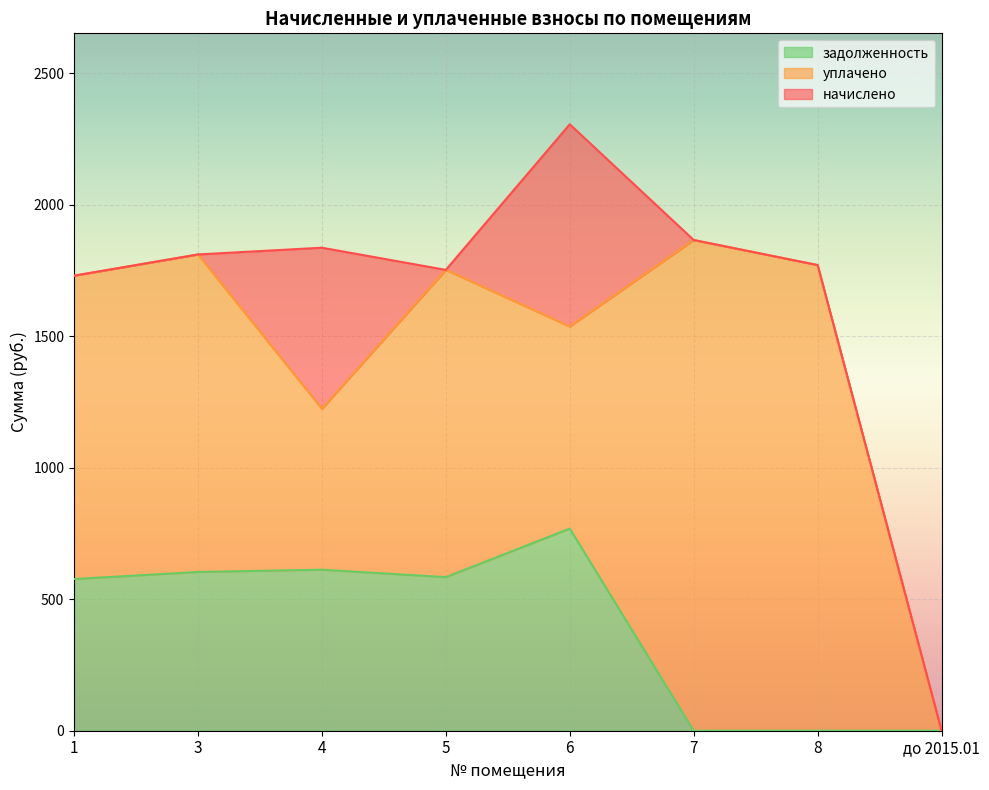

How many interior local valleys does the начислено series have?

1